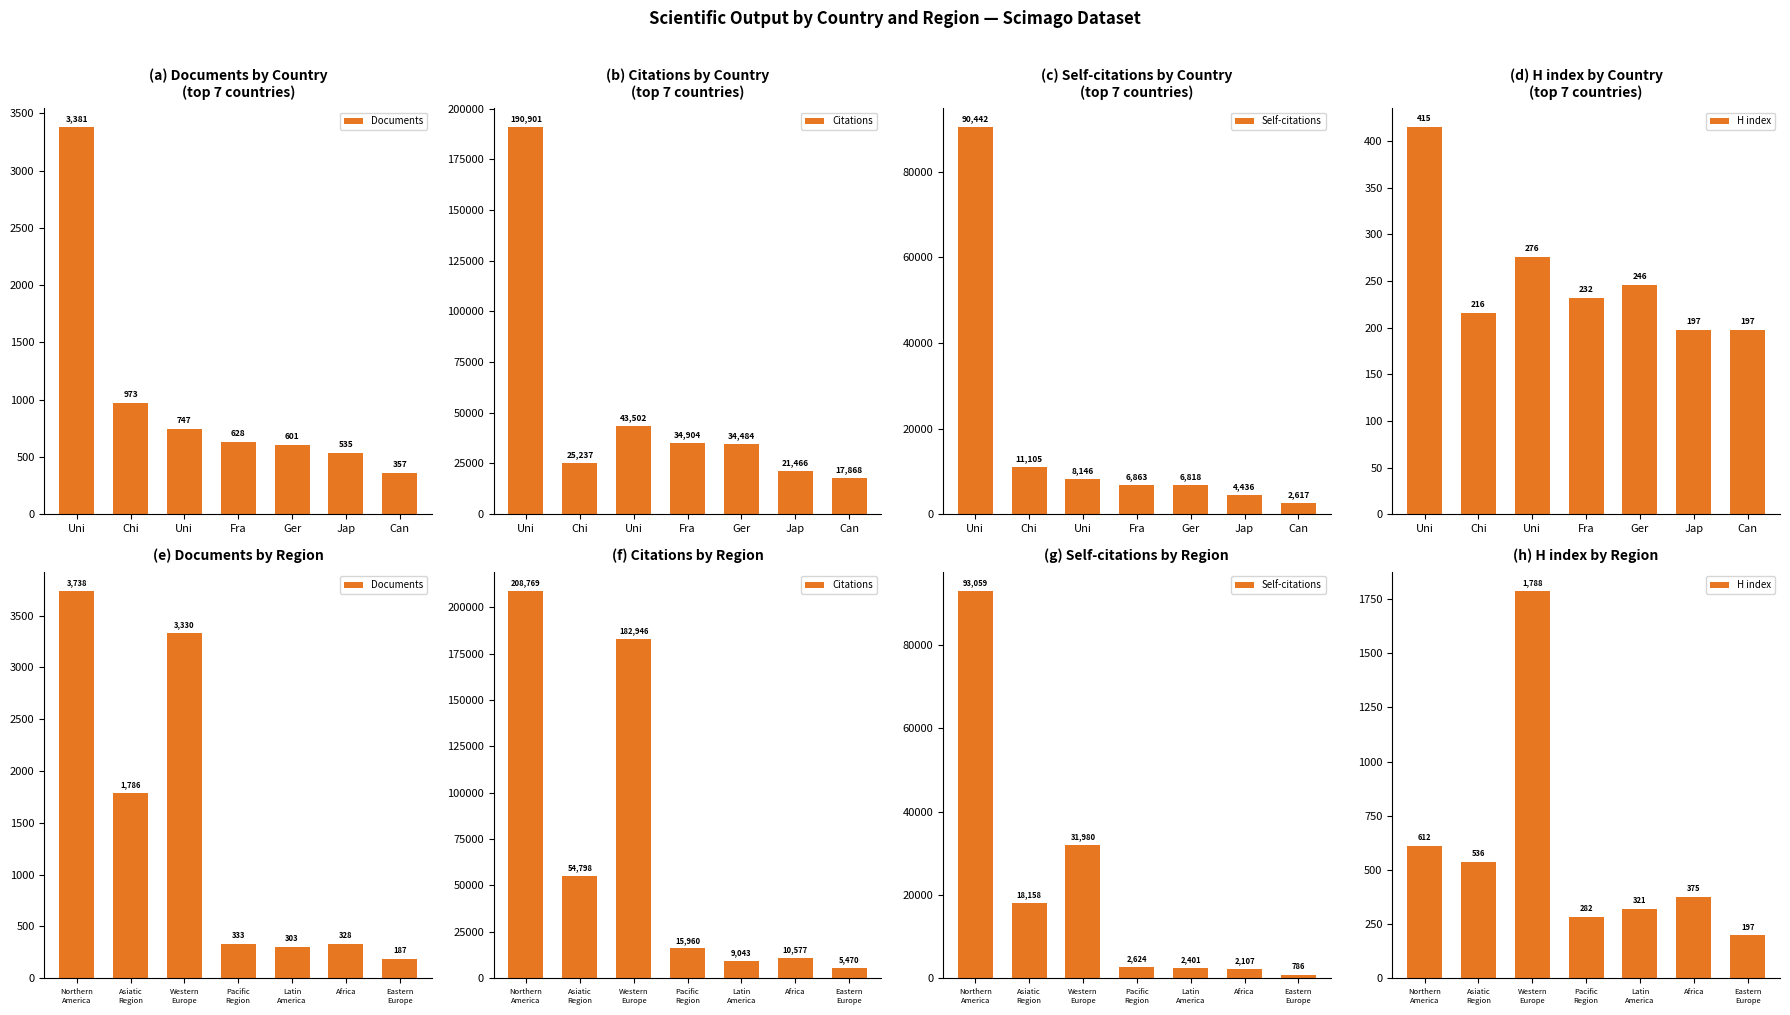

Does the chart contain stacked bars?

No